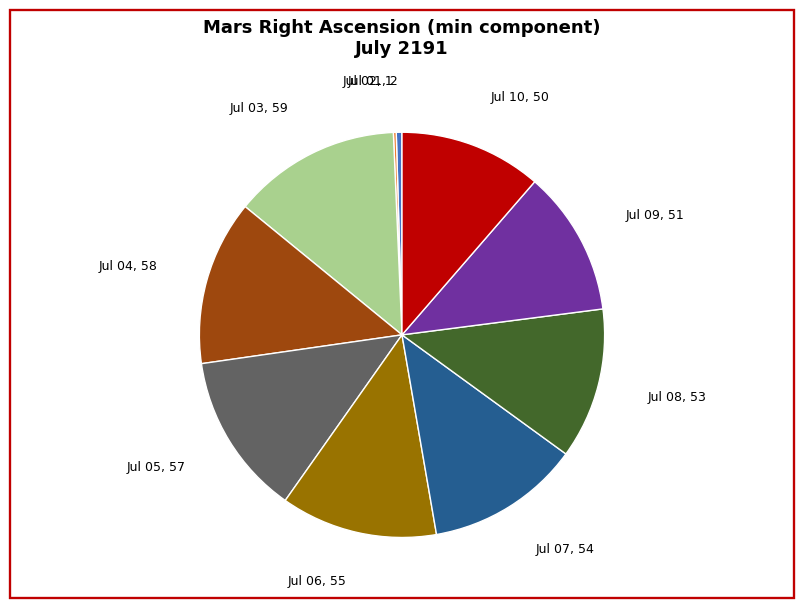

Is there a majority slice in this chart?

No